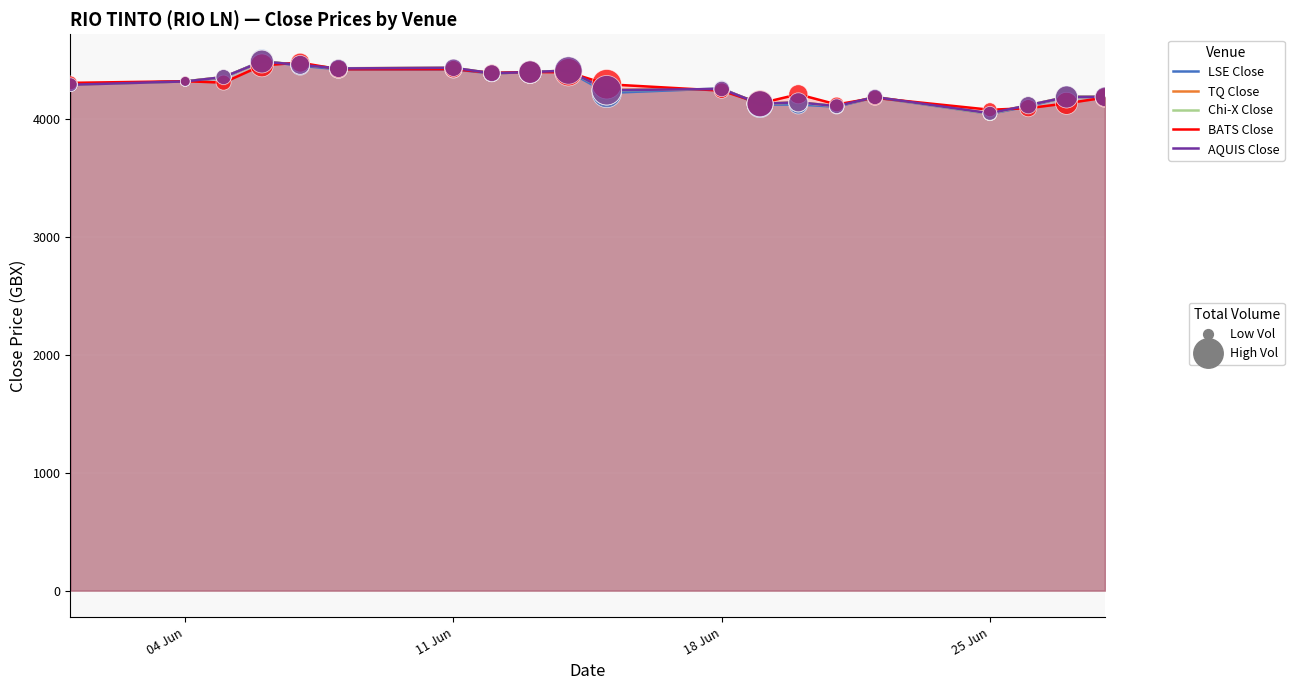

Is the value of AQUIS Close at 13 greater than the value of Chi-X Close at 18?

No